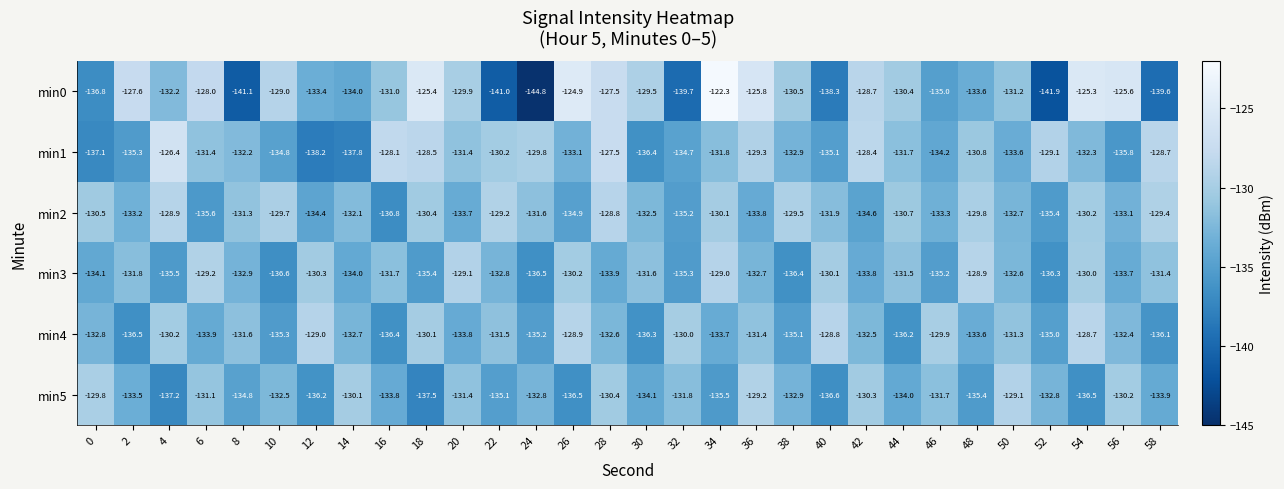

Which series has the largest total across all categories?

min2